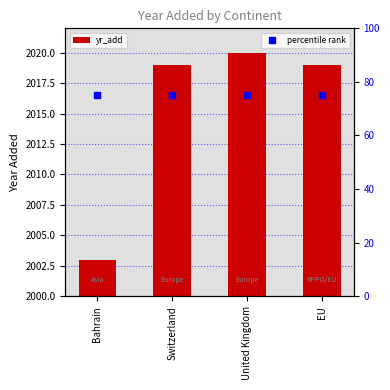

What is the change in value from Bahrain to Switzerland?

+16